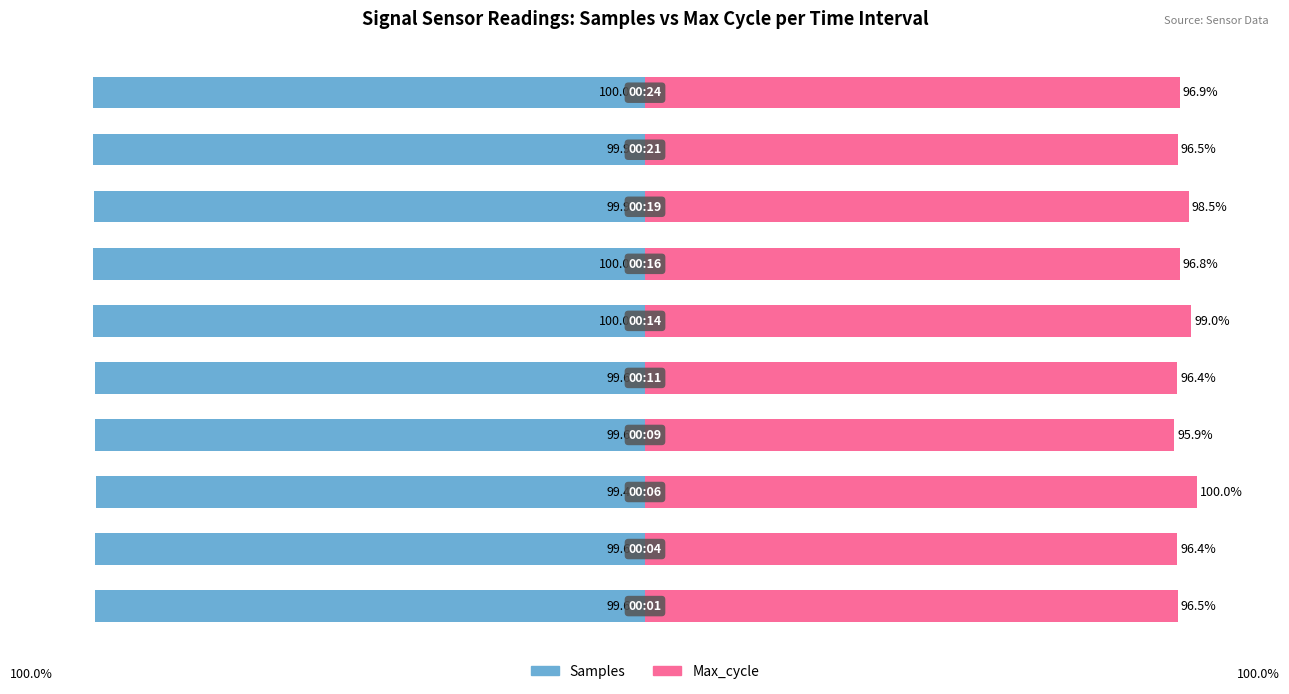

How many groups of bars are there?

10